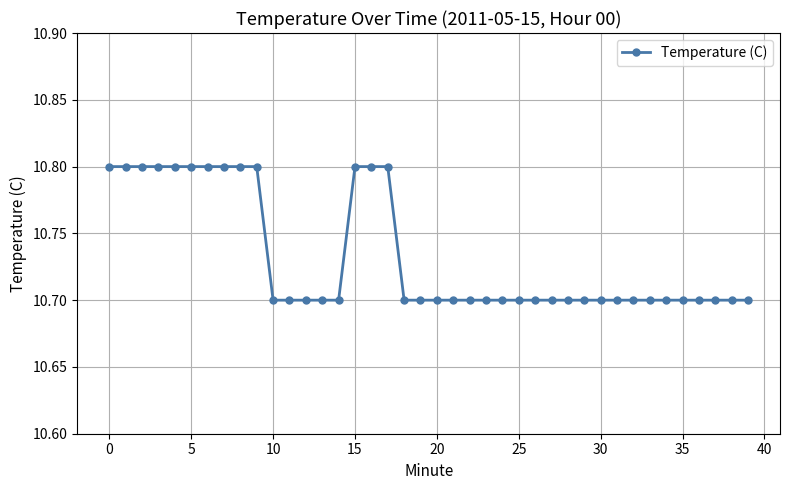

Count the values in the range 10 to 11.

40